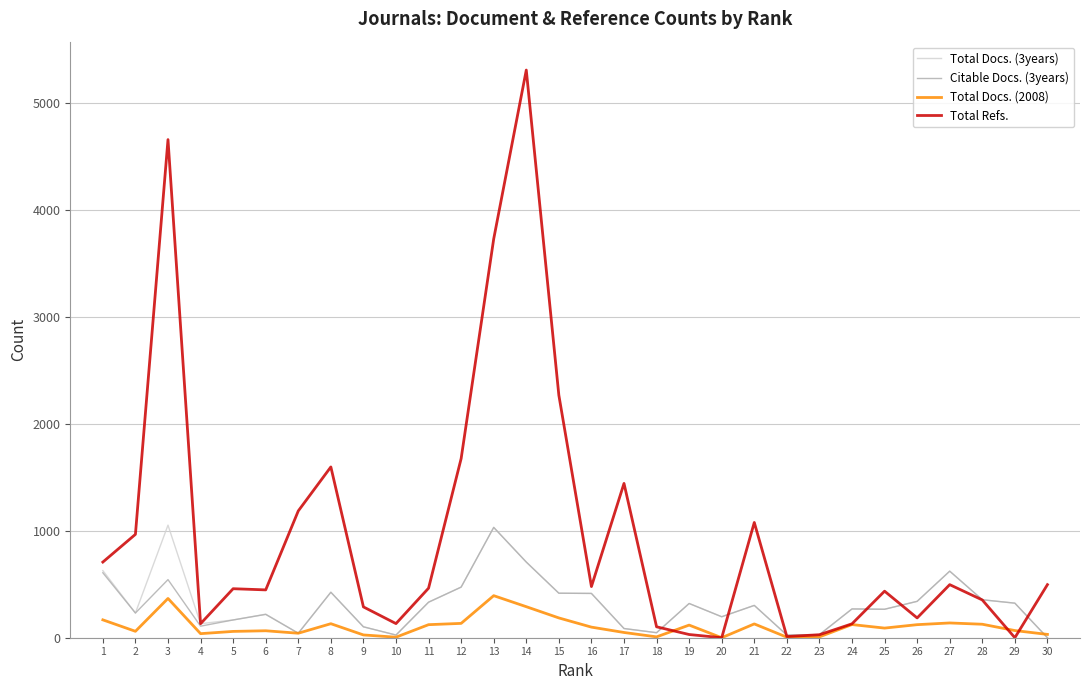

The value of Citable Docs. (3years) at 12 is 159. True or false?

False